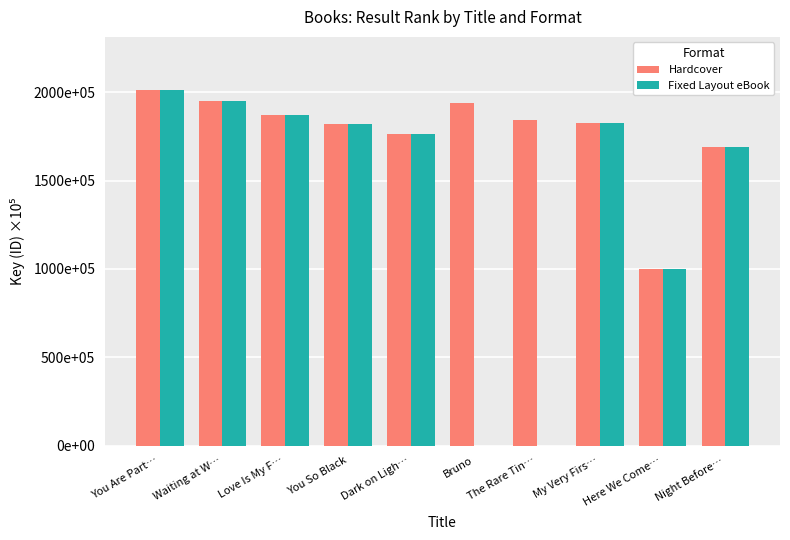

Does the chart contain stacked bars?

No